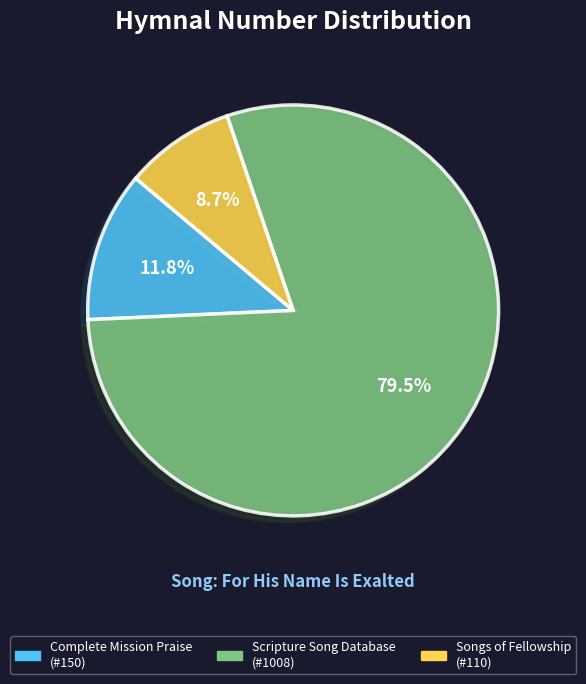

Count the number of slices in the pie.

3